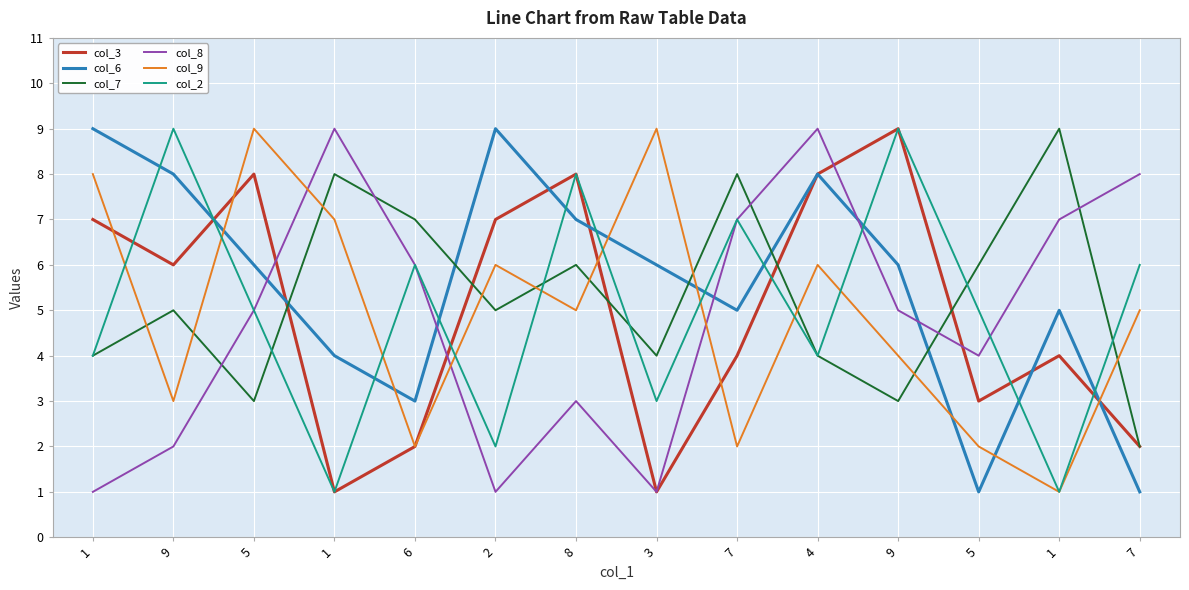

Between 9 and 7, which series saw the biggest shift?

col_3